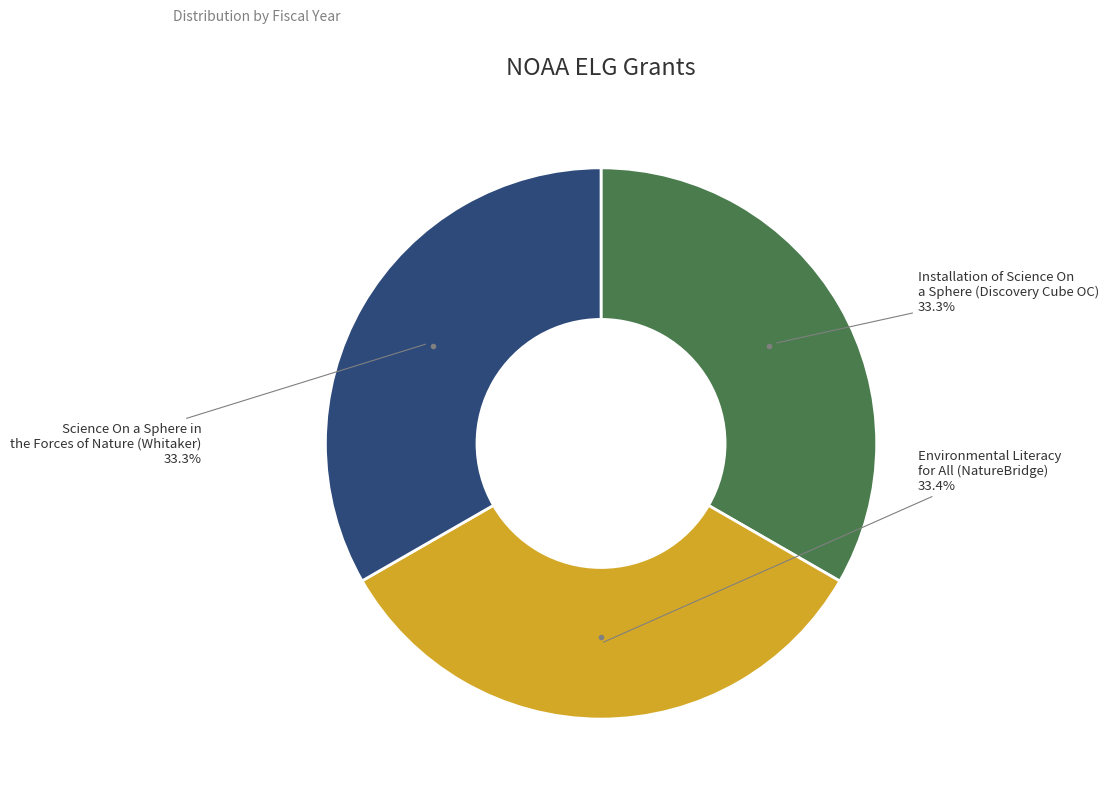

How many segments does this pie chart have?

3